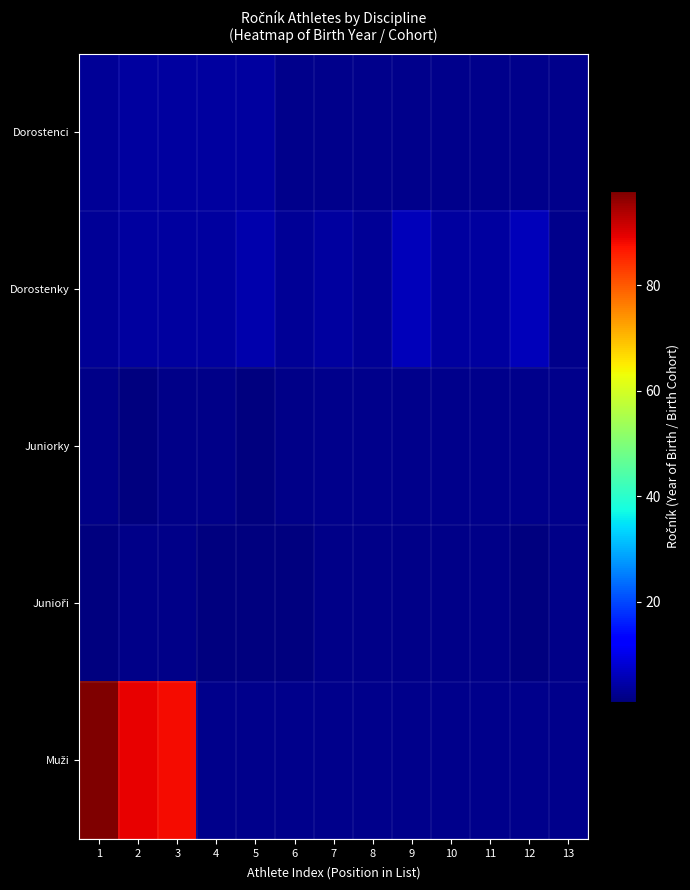

Rank the series at 1 from highest to lowest value.

Muži, Dorostenci, Dorostenky, Juniorky, Junioři